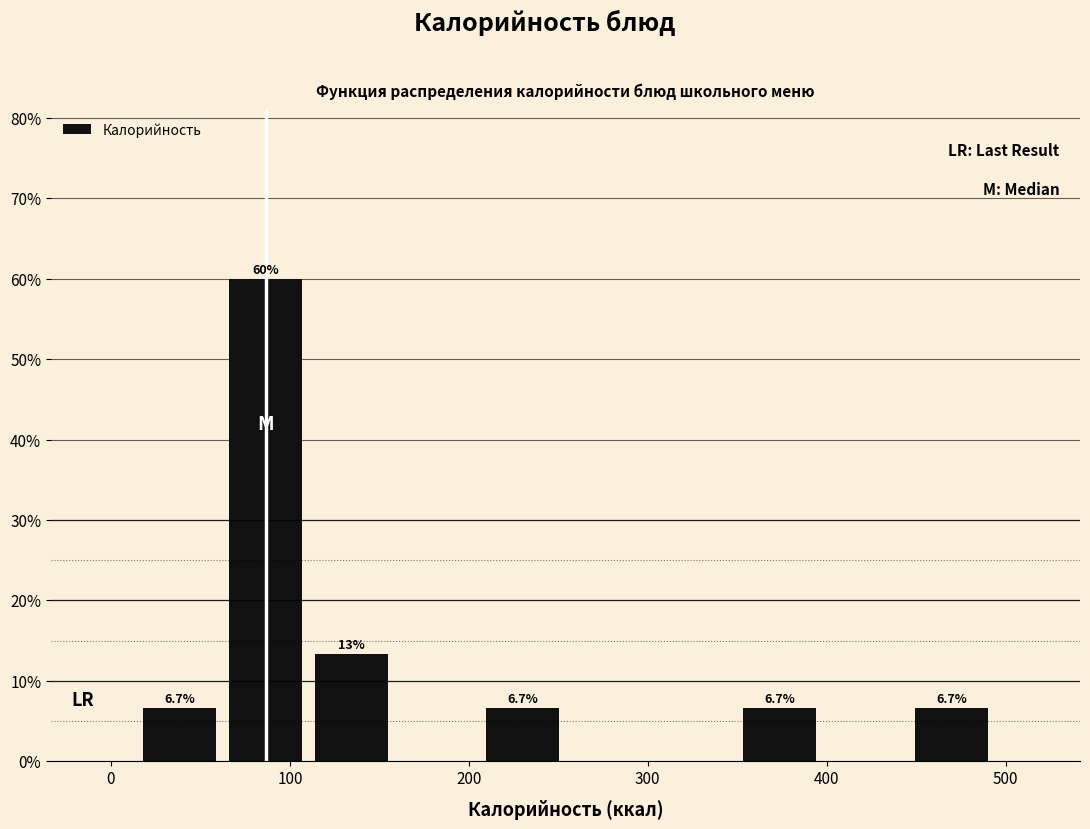

Over which range of the x-axis is the bar tallest?

60 to 110